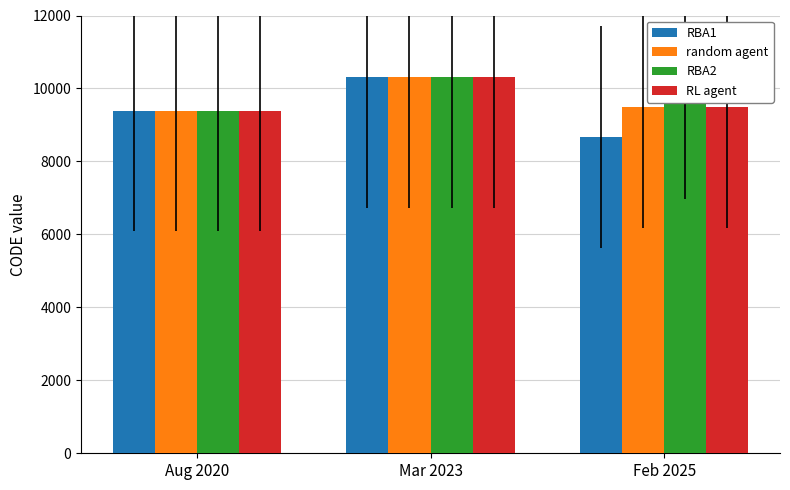

Reading left to right, list all the values displayed in this chart.

RBA1: Aug 2020=9375	Mar 2023=10323	Feb 2025=8676
random agent: Aug 2020=9375	Mar 2023=10323	Feb 2025=9483
RBA2: Aug 2020=9375	Mar 2023=10323	Feb 2025=10707
RL agent: Aug 2020=9375	Mar 2023=10323	Feb 2025=9483